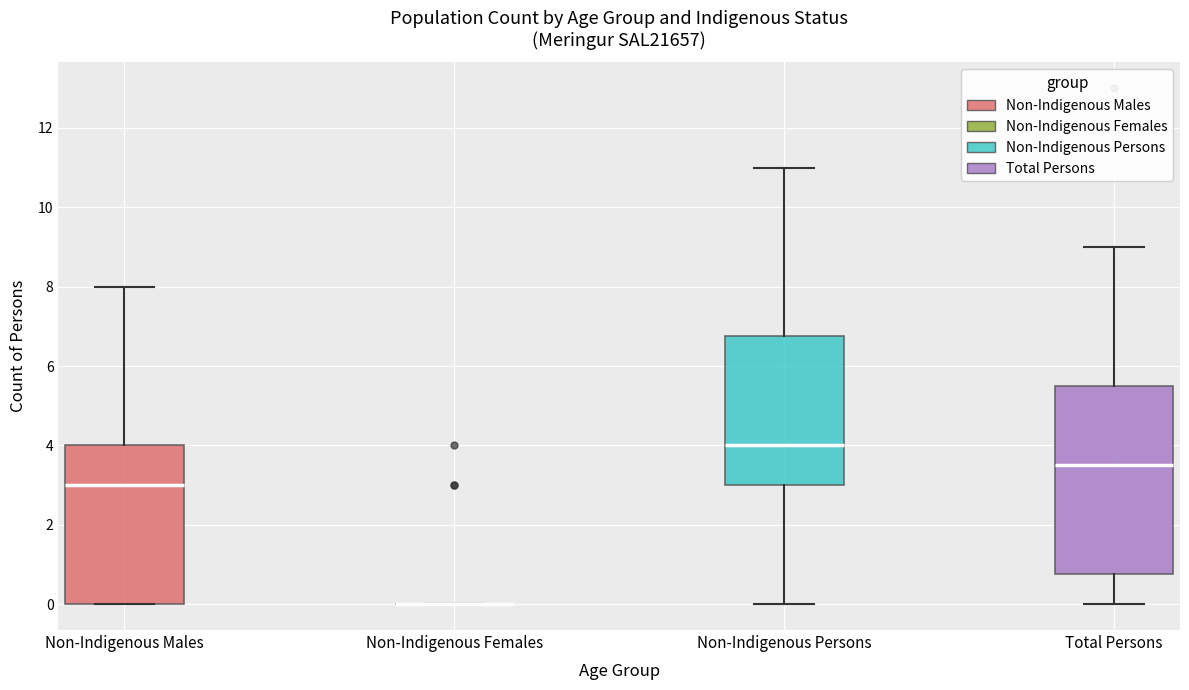

Reading left to right, read every box against the y-axis: the position of its median line, the range the box covers, and the ends of its whiskers. The values are not printed on the chart, so give them approximately, as read against the axis.

Non-Indigenous Males: median 3.0, box 0.0 to 4.0, whiskers 0.0 to 8.0
Non-Indigenous Females: box collapsed to a line at 0.0, whiskers 0.0 to 0.0
Non-Indigenous Persons: median 4.0, box 3.0 to 6.8, whiskers 0.0 to 11.0
Total Persons: median 3.6, box 0.8 to 5.6, whiskers 0.0 to 9.0